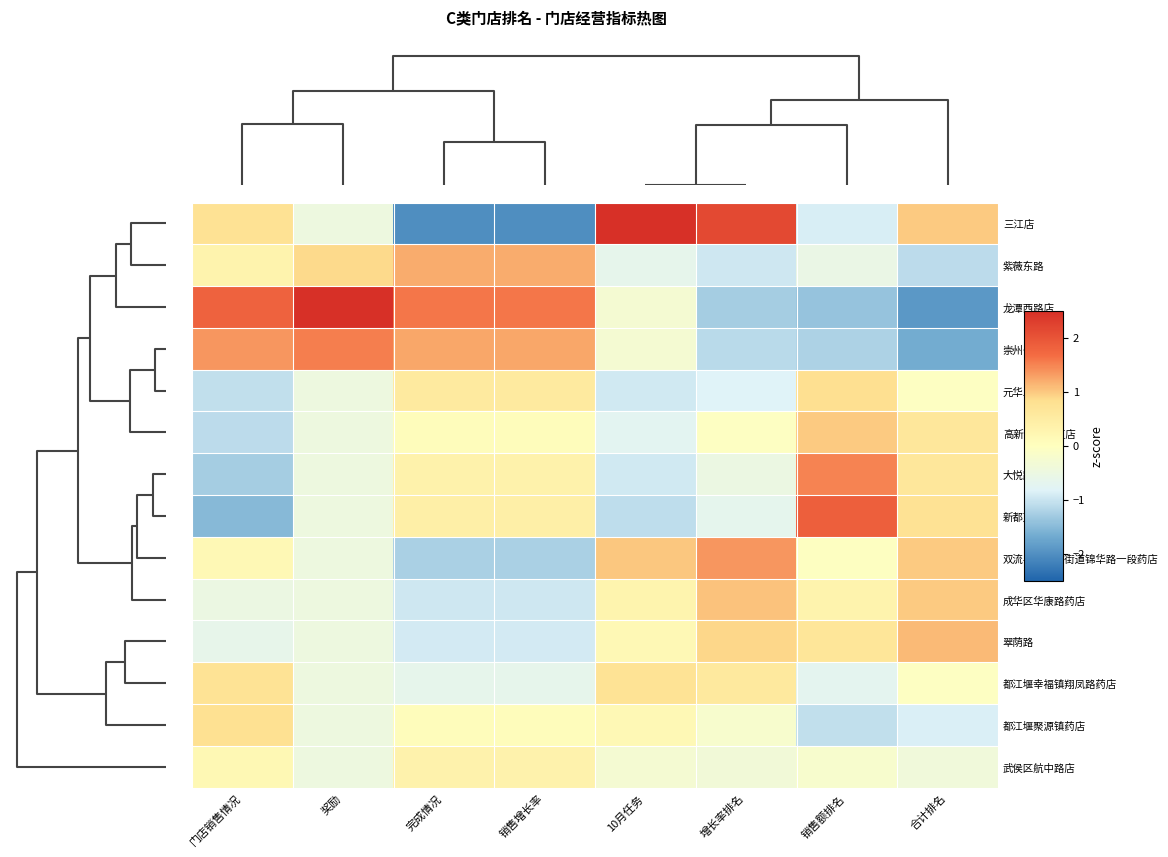

At how many categories does at least one series exceed 0?

8